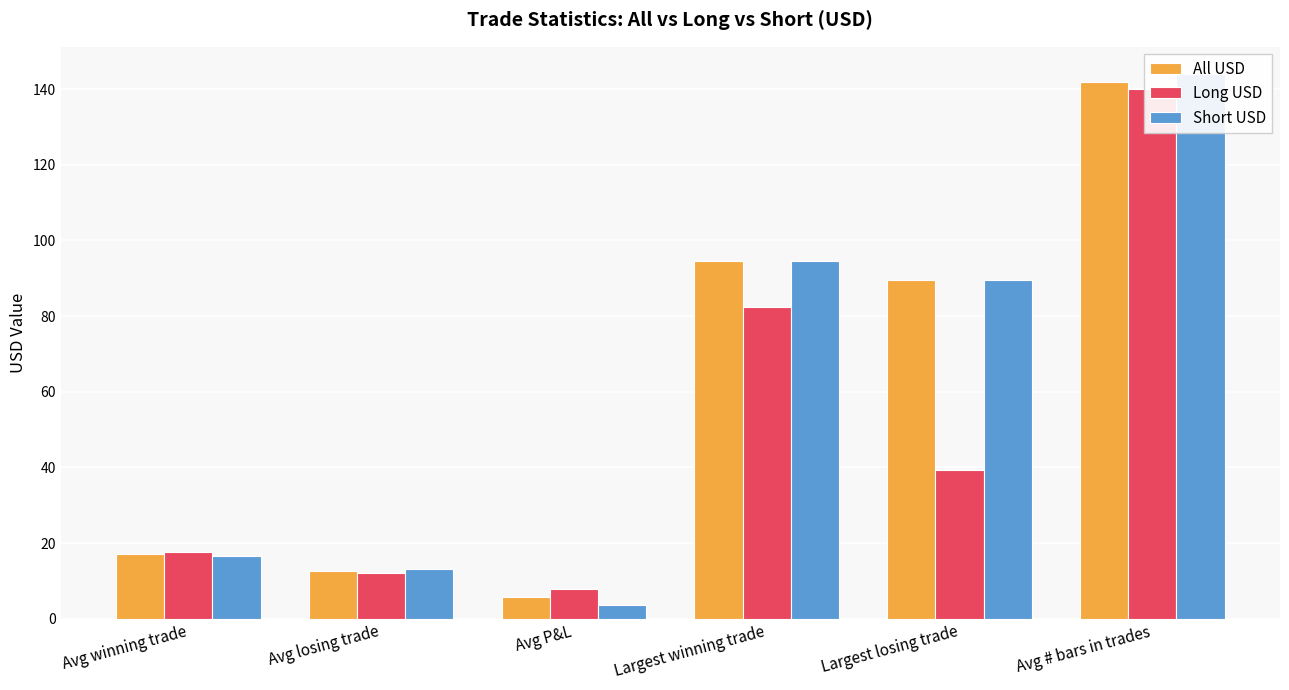

Reading left to right, what are all the values shown in this chart?

All USD: Avg winning trade=17.1	Avg losing trade=12.6	Avg P&L=5.7	Largest winning trade=94.7	Largest losing trade=89.5	Avg # bars in trades=142.0
Long USD: Avg winning trade=17.5	Avg losing trade=12.0	Avg P&L=7.8	Largest winning trade=82.3	Largest losing trade=39.4	Avg # bars in trades=140.0
Short USD: Avg winning trade=16.7	Avg losing trade=13.0	Avg P&L=3.5	Largest winning trade=94.7	Largest losing trade=89.5	Avg # bars in trades=144.0